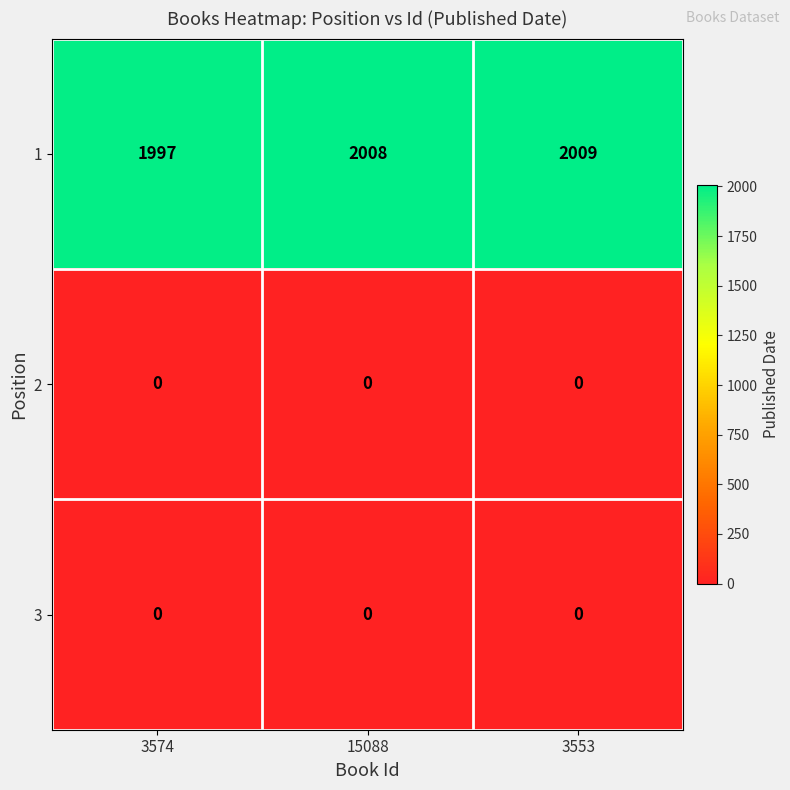

What value does the 1 series have at 3553?

2009